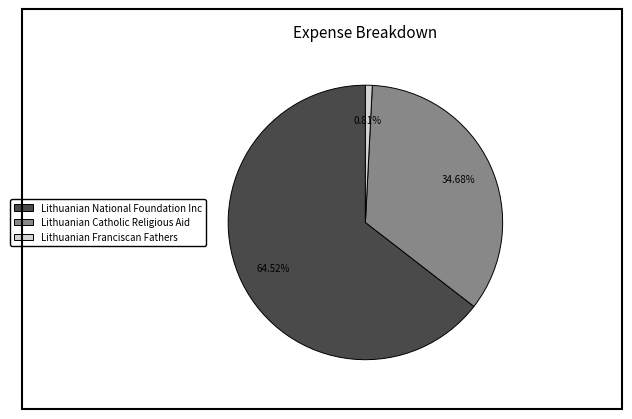

Is it true that Lithuanian National Foundation Inc is 56% of the pie?

False